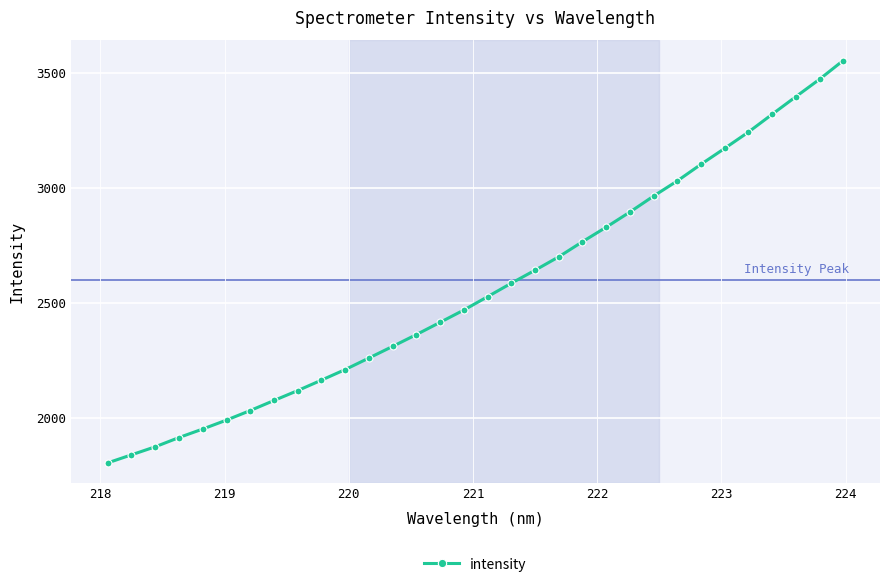

Reading left to right, list all the values displayed in this chart.

1805.7	1840.7	1875.6	1915.7	1952.8	1991.5	2033.1	2076.7	2119.8	2165.2	2211.2	2261.3	2311.8	2363.2	2416.4	2469.8	2527.8	2586.2	2642.7	2700.9	2766.6	2829.7	2895.5	2964.9	3030.8	3103.0	3172.3	3243.0	3320.2	3396.6	3472.4	3553.9